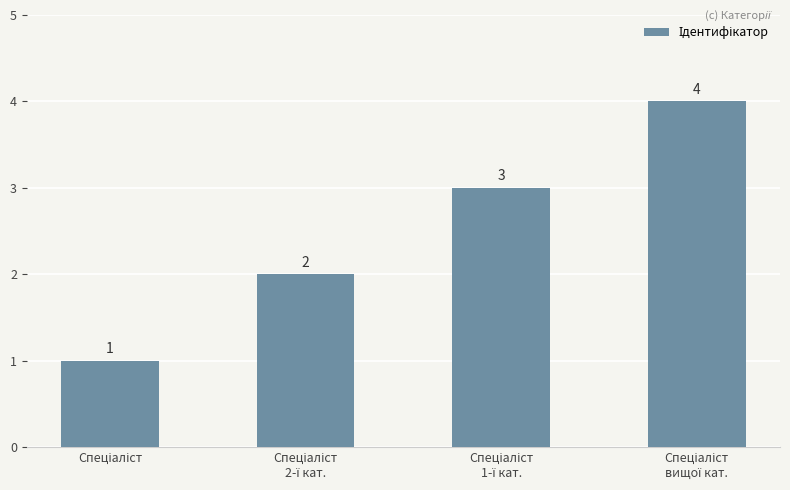

What is the value of the 2nd bar from the left?

2